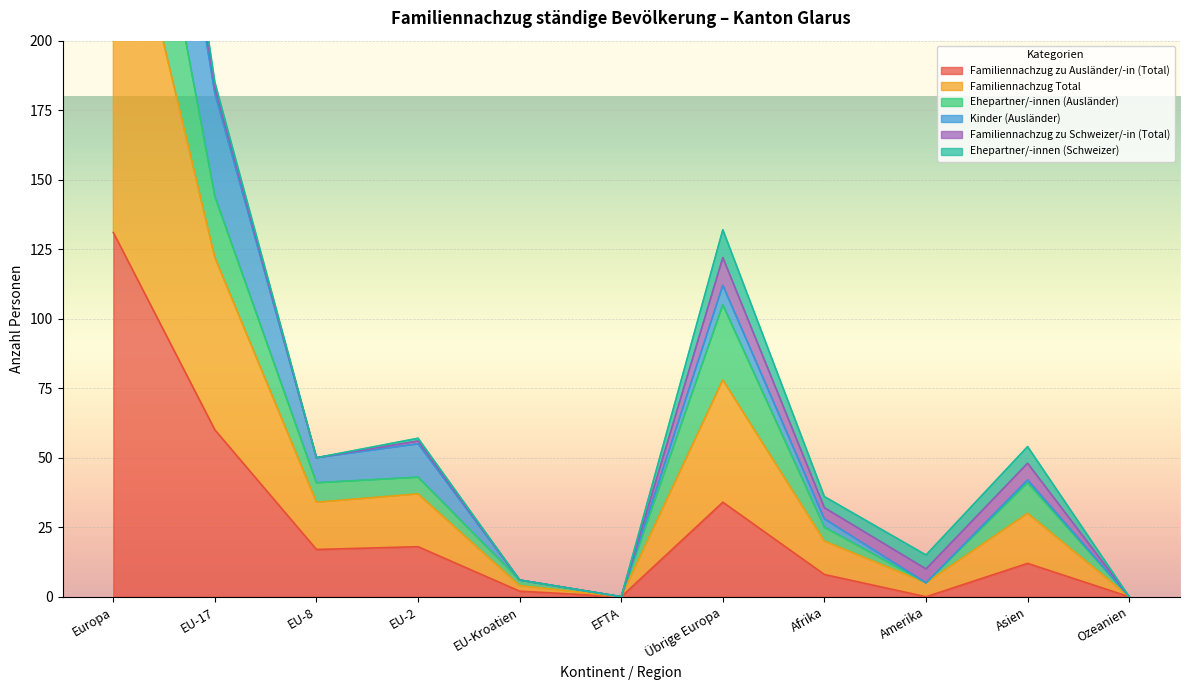

At which label does Familiennachzug zu Ausländer/-in (Total) first exceed 12?

Europa